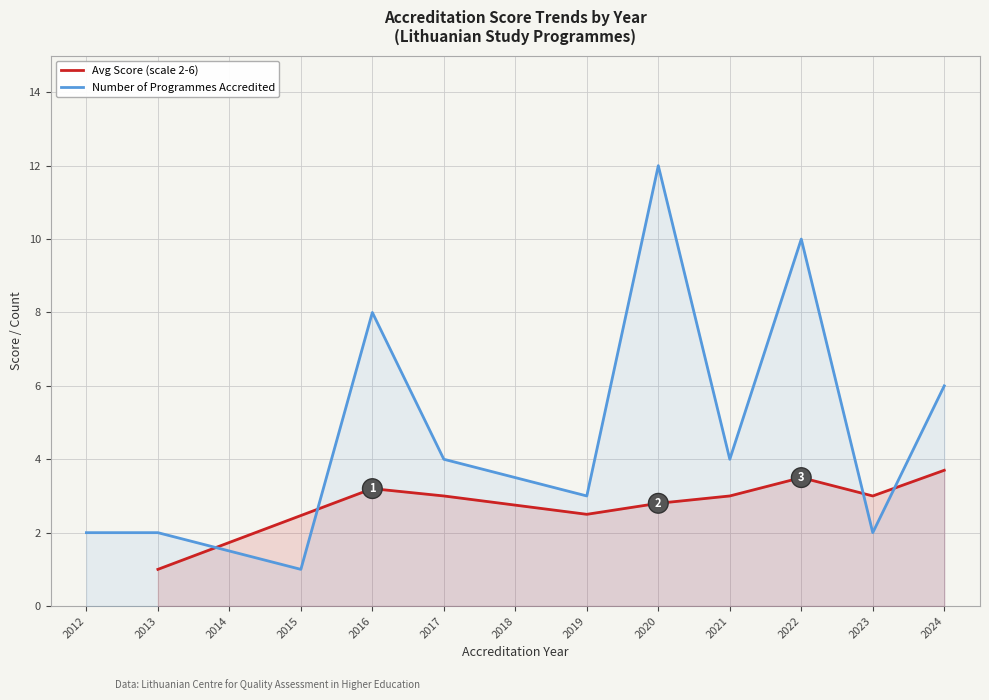

Rank the series by their average value, from lowest to highest.

Avg Score by Year (Akredituota iki), Count by Year